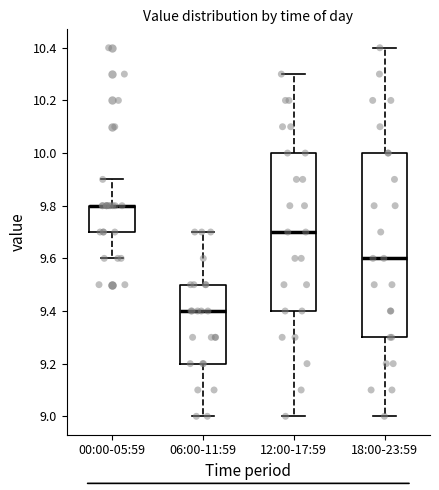

Where does the lower whisker of the box for 00:00-05:59 end on the y-axis? The values are not printed on the chart, so give them approximately, as read against the axis.

9.6